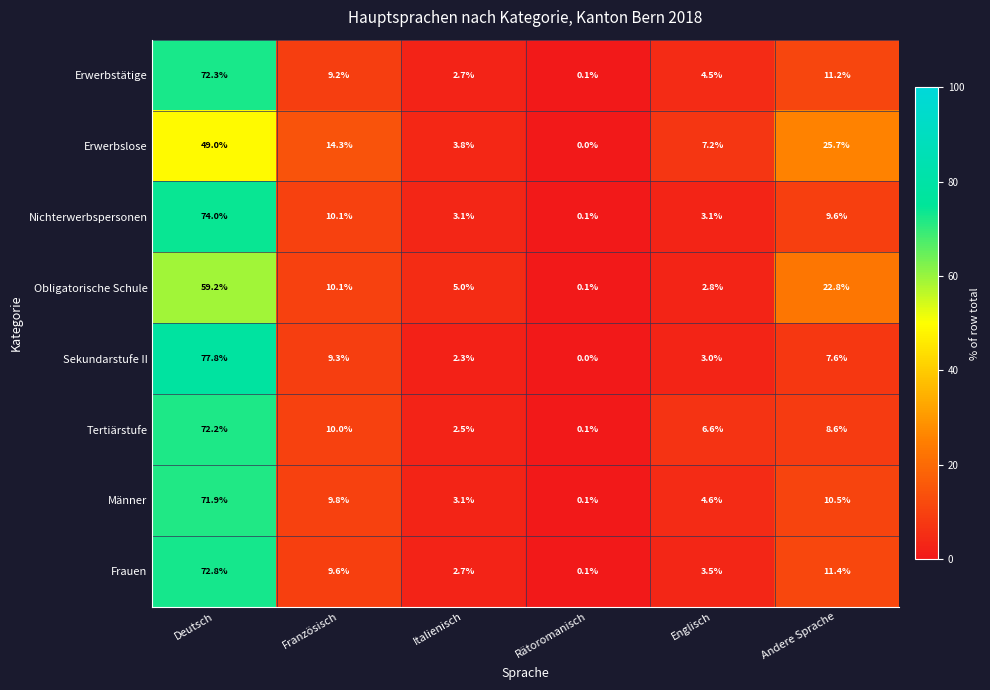

At which category is the sum across all series the highest?

Deutsch